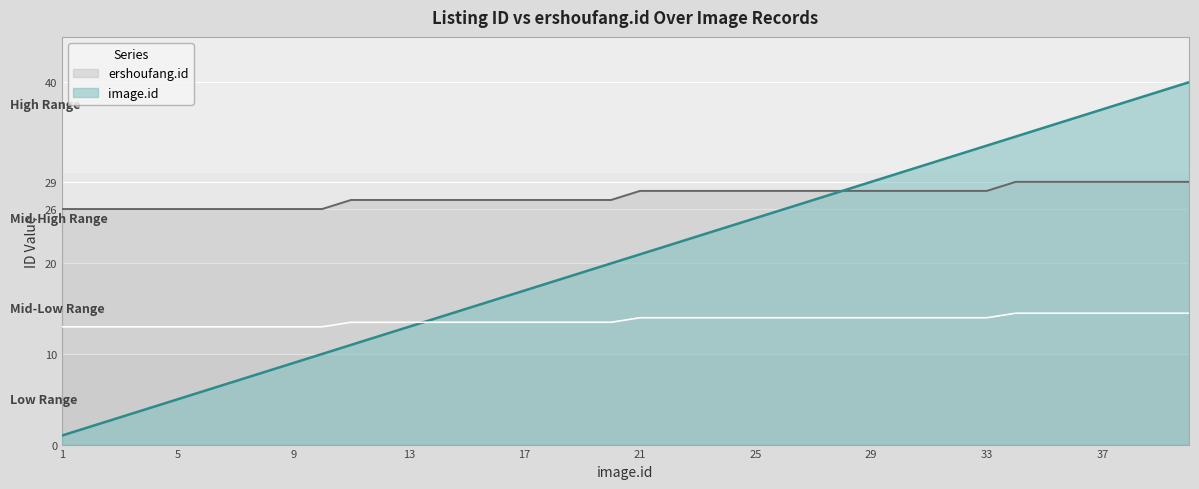

True or false: image.id has a value of 7 at 7.

True